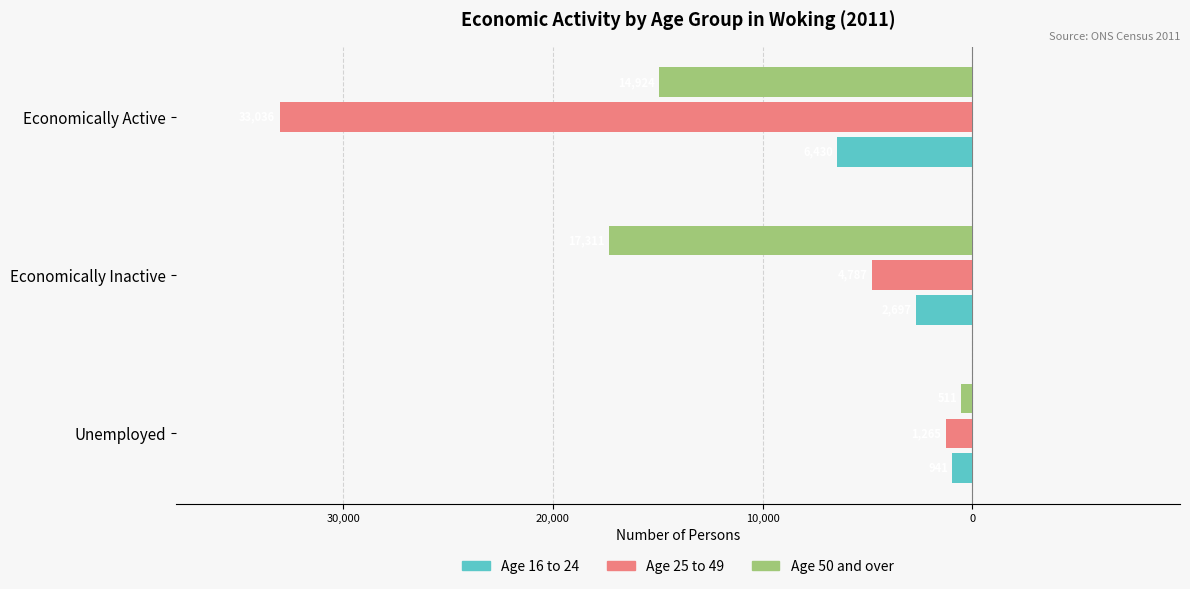

Reading right to left, transcribe all the data shown in this chart.

Age 16 to 24: -6430	-2697	-941
Age 25 to 49: -33036	-4787	-1265
Age 50 and over: -14924	-17311	-511